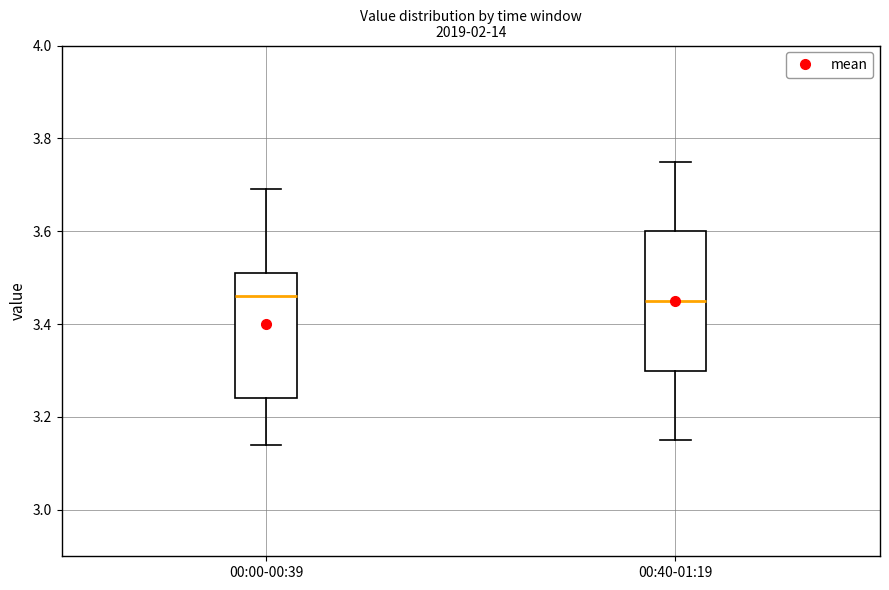

Which box is the tallest, from its lower edge to its upper edge?

00:40-01:19